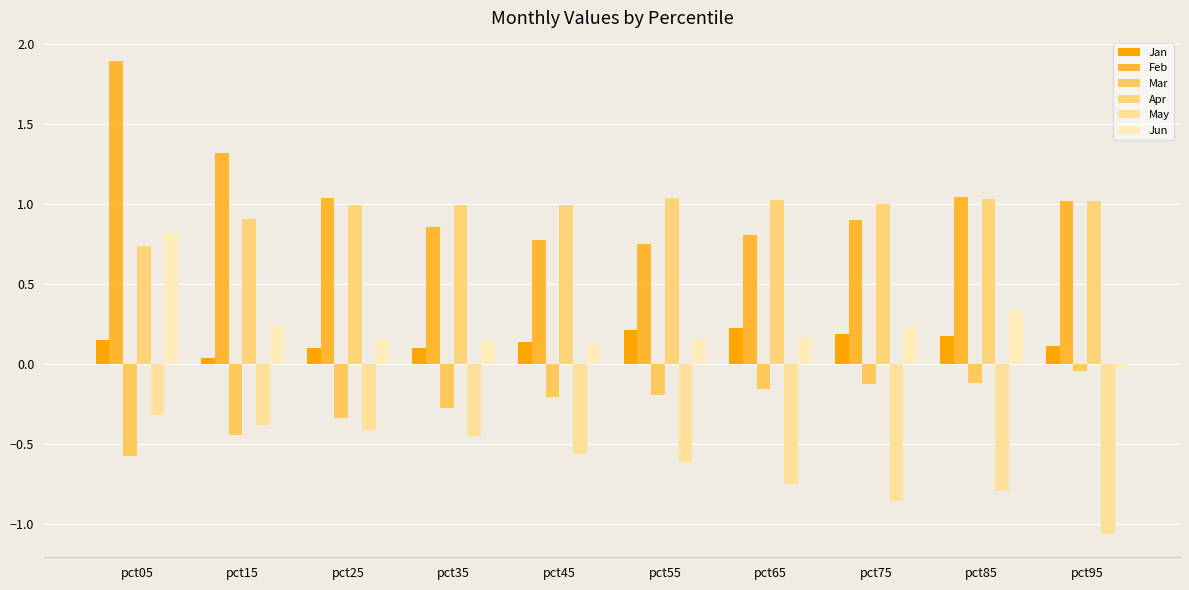

Rank the categories by Jun value from highest to lowest.

pct05, pct85, pct15, pct75, pct65, pct55, pct25, pct35, pct45, pct95